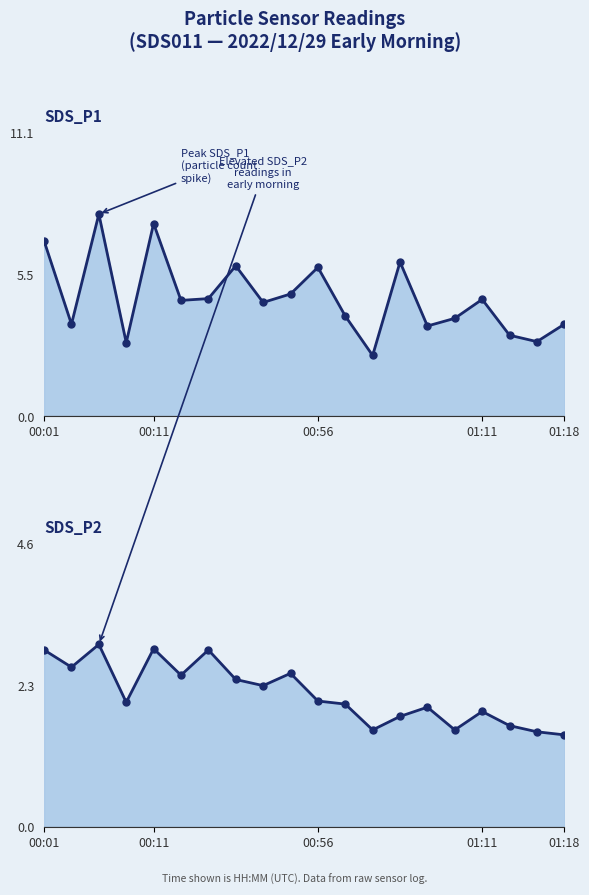

True or false: SDS_P1 and SDS_P2 cross at least once.

False